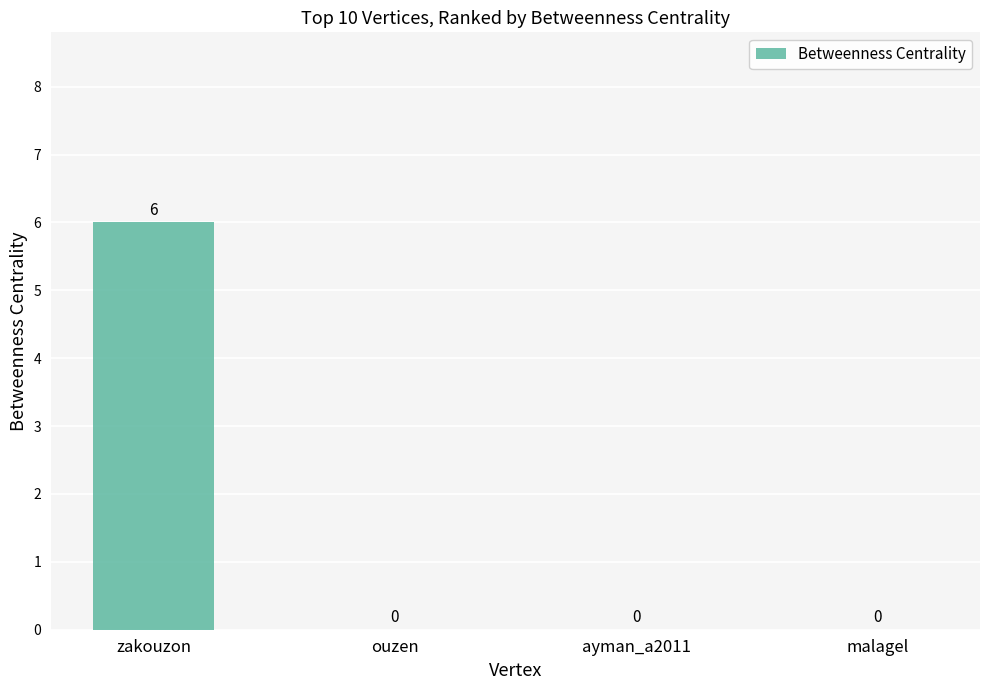

How many values are between 0 and 6?

4